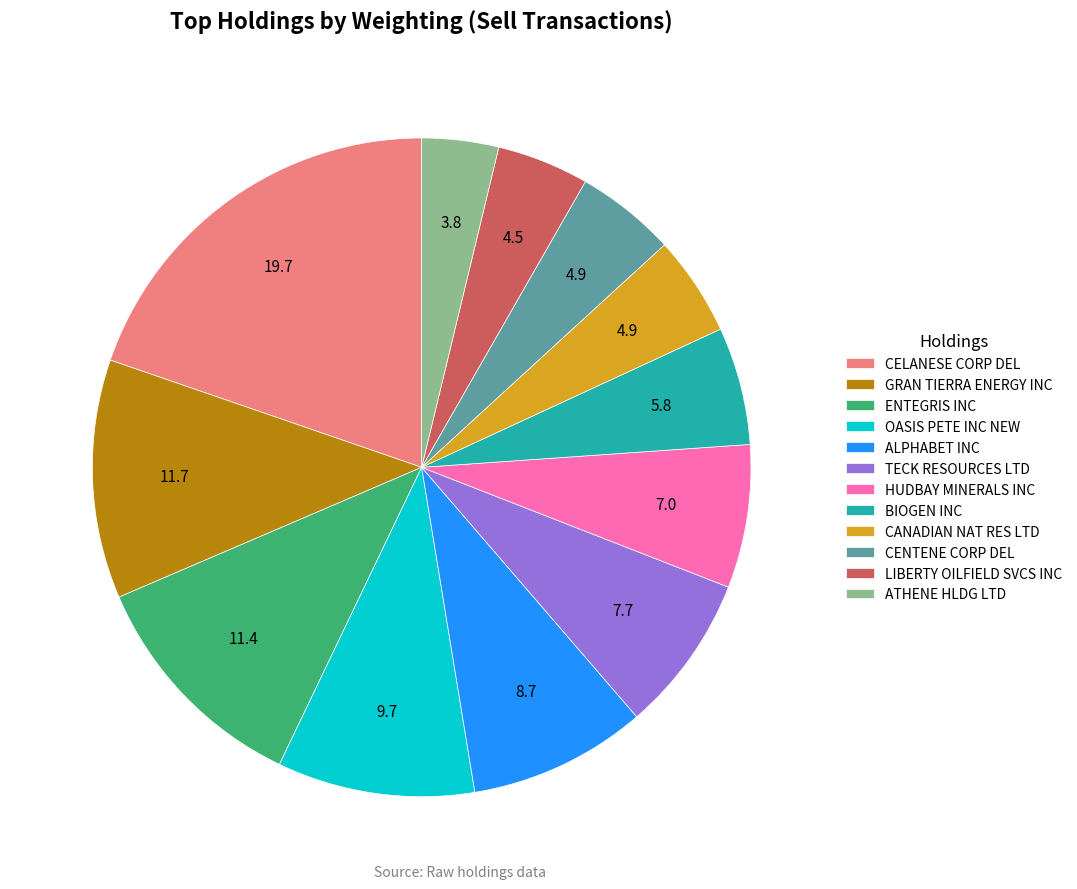

Is the sum of CELANESE CORP DEL and TECK RESOURCES LTD greater than half?

No